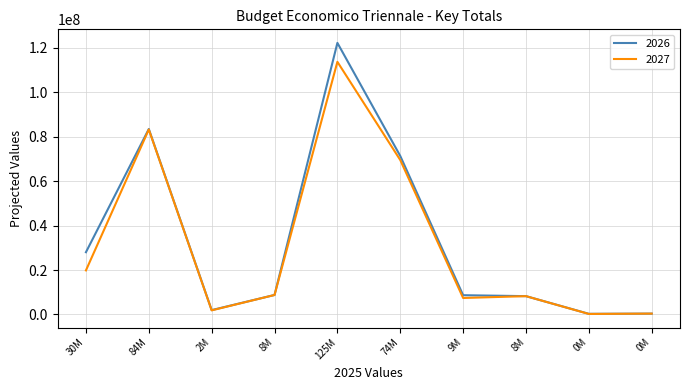

Where is the first local maximum for 2027?

84M